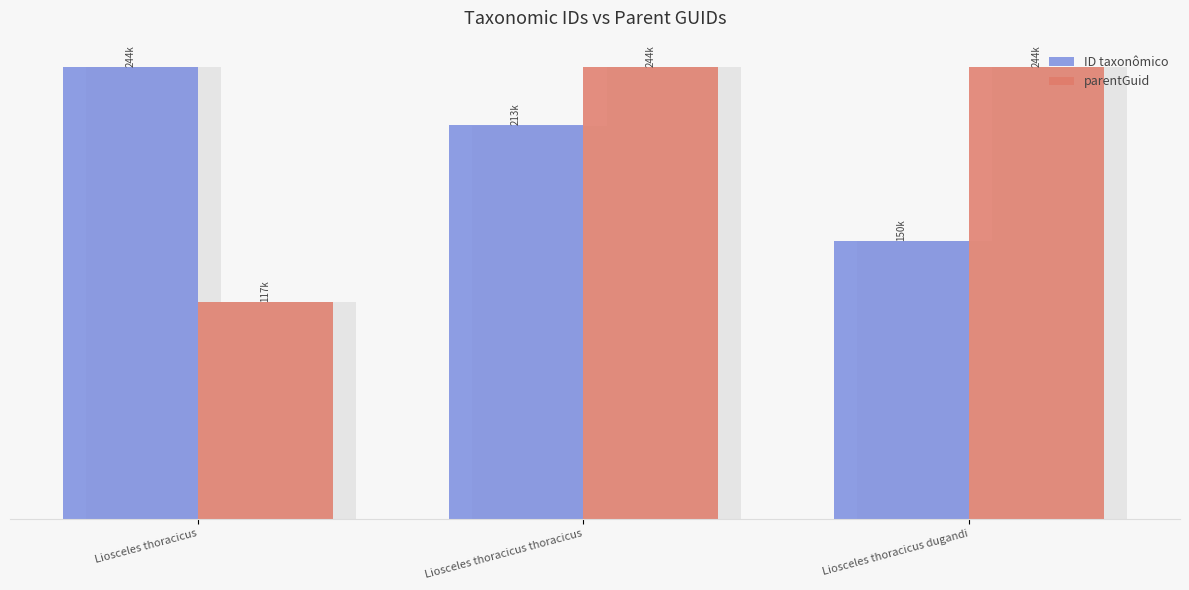

What position from the left is Liosceles thoracicus thoracicus?

2